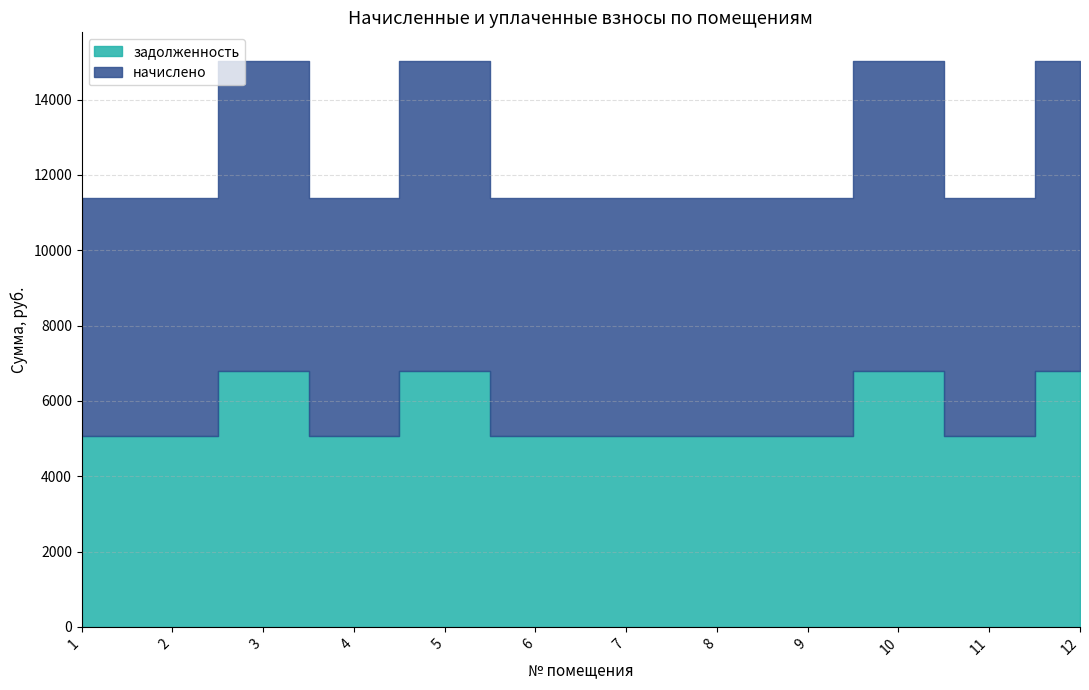

How many interior local peaks does the задолженность series have?

3